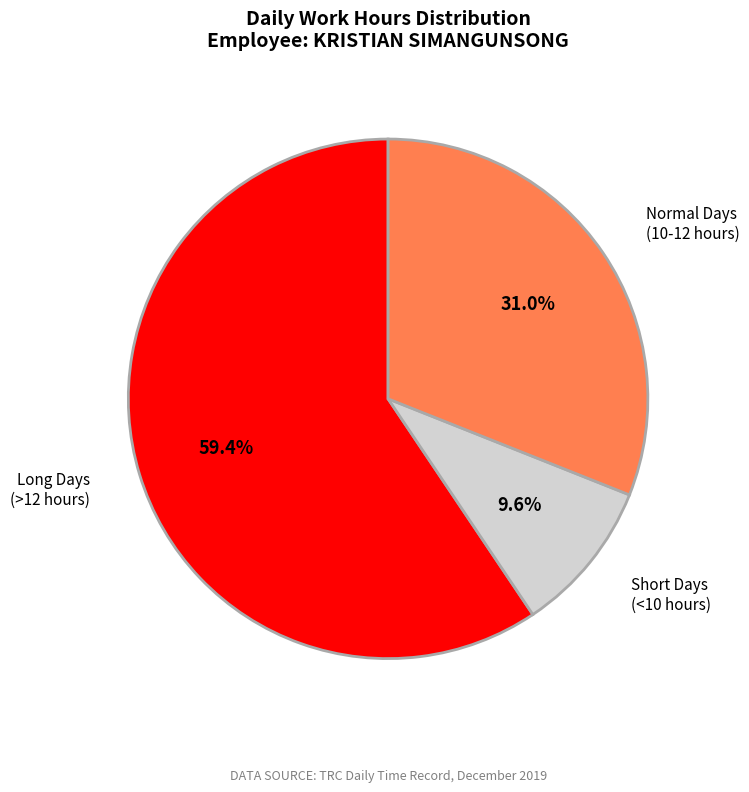

To the nearest percent, what is the average slice percentage?

33%